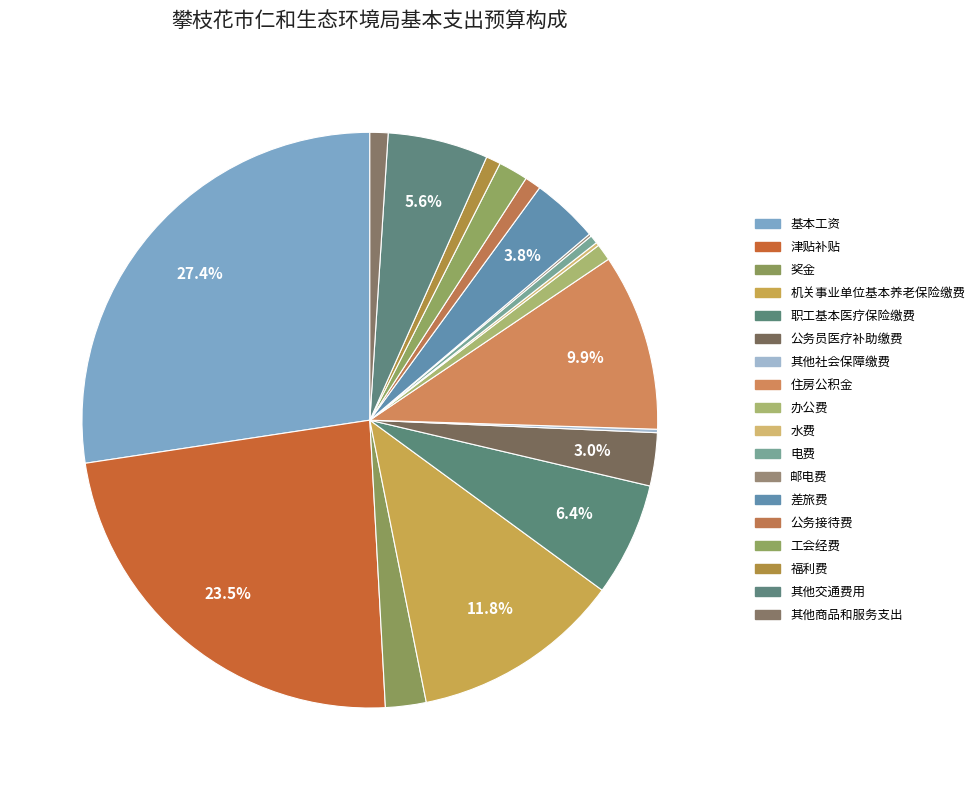

How many segments does this pie chart have?

18